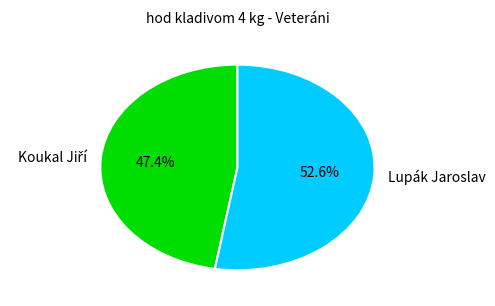

Which slice is the largest?

Lupák Jaroslav